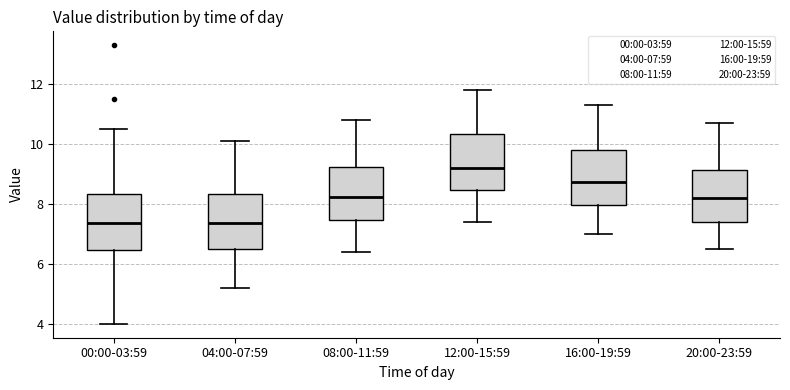

Where does the lower whisker of the box for 00:00-03:59 end on the y-axis? The values are not printed on the chart, so give them approximately, as read against the axis.

4.0